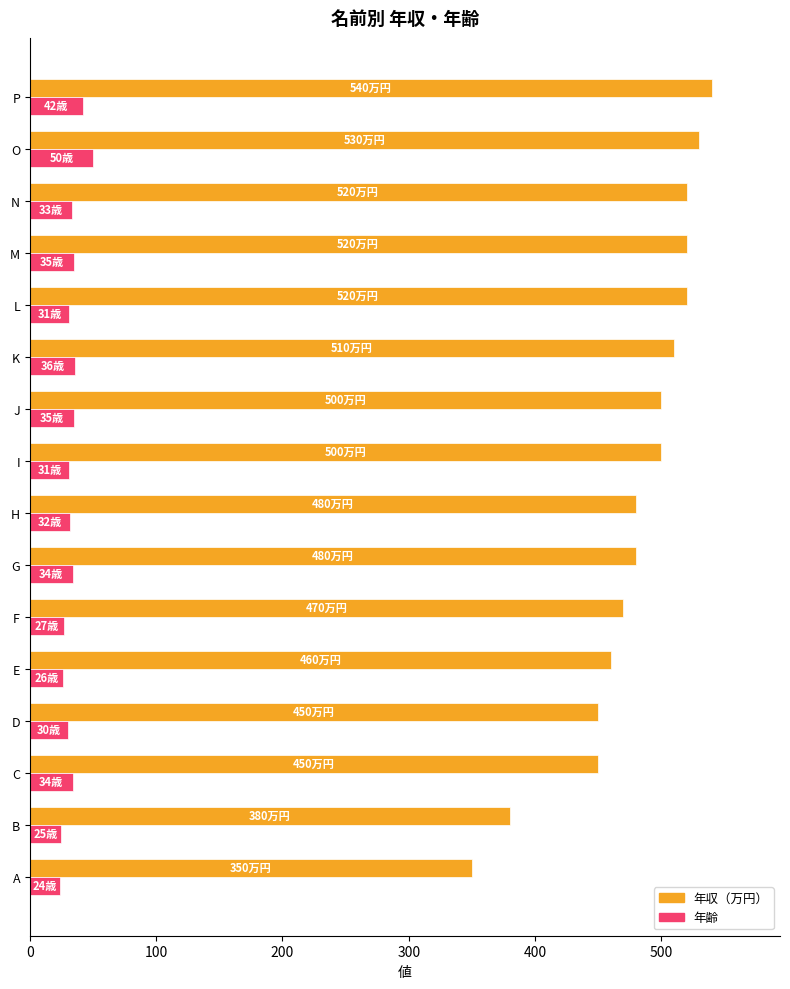

The 年齢 series shows 17 at P. True or false?

False